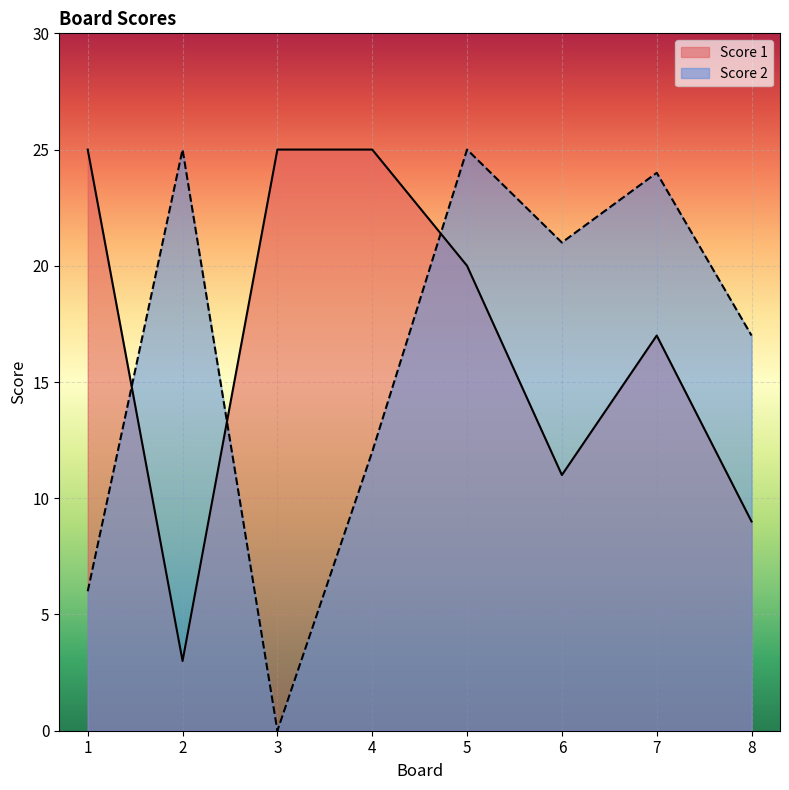

Reading right to left, what are all the values shown in this chart?

Score 2: 17	24	21	25	12	0	25	6
Score 1: 9	17	11	20	25	25	3	25